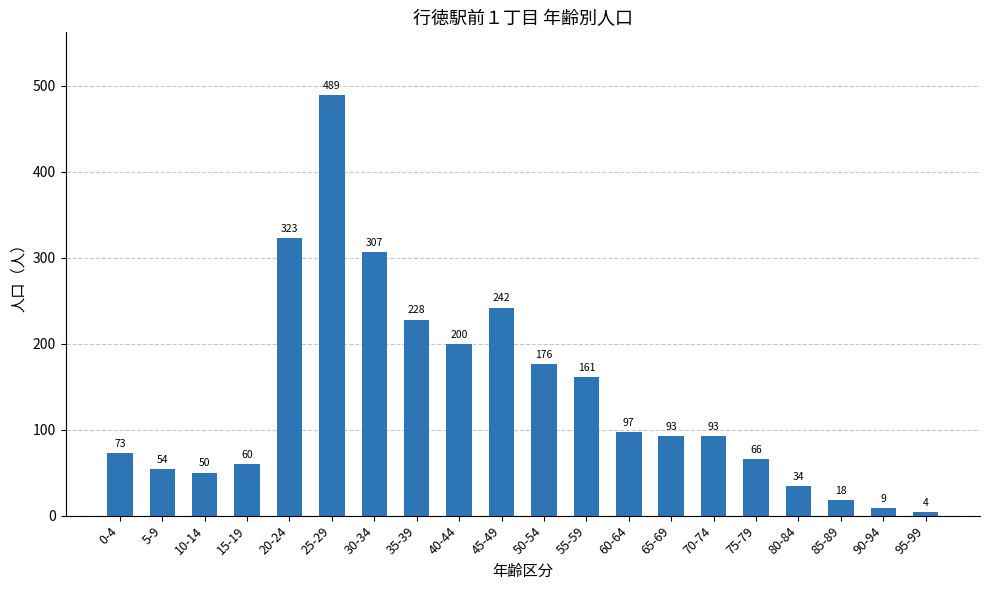

Count the number of data series in this chart.

1